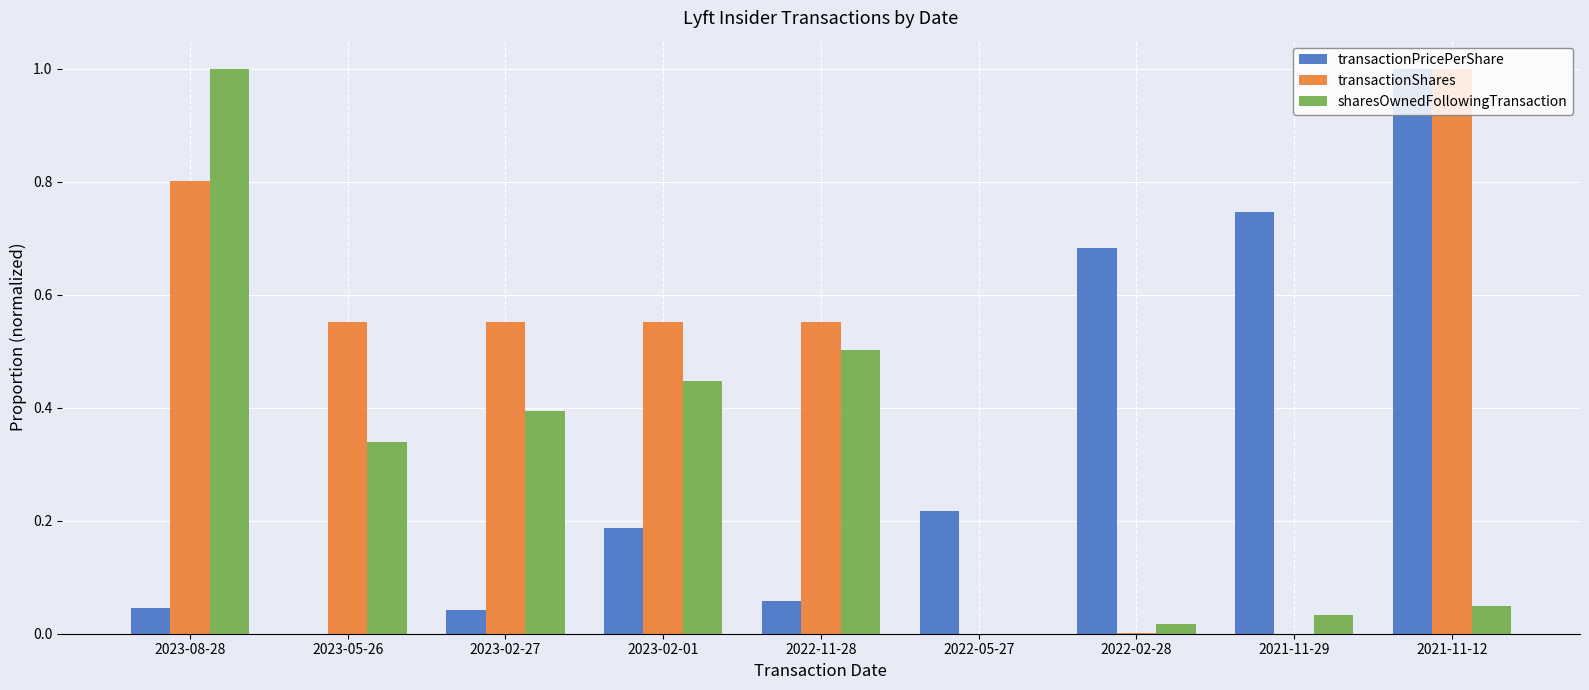

The sharesOwnedFollowingTransaction series shows 0.1 at 2023-05-26. True or false?

False